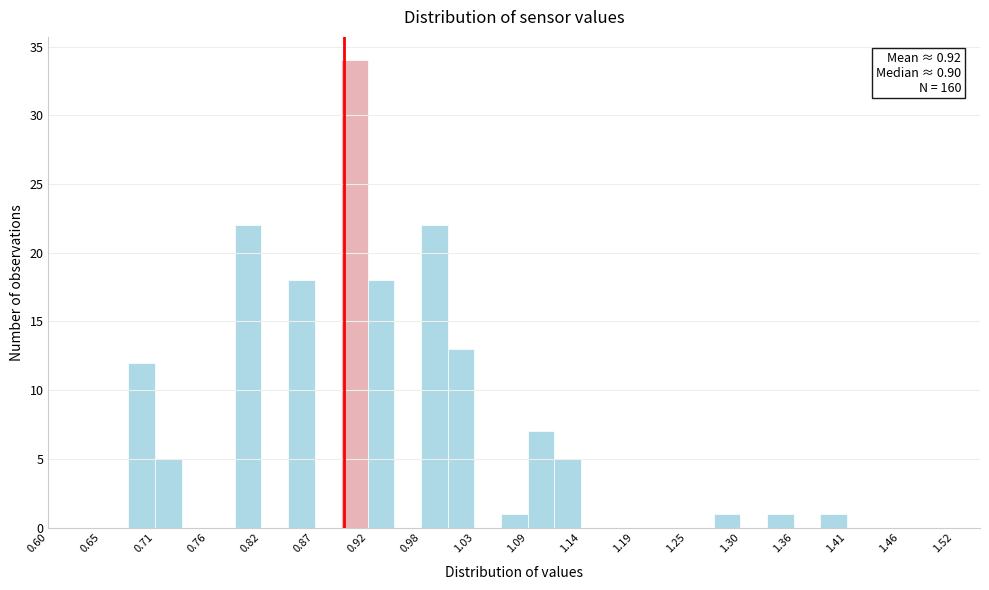

Around what value on the x-axis is the tallest bar? Give the approximate position of its centre, as read against the axis.

0.91